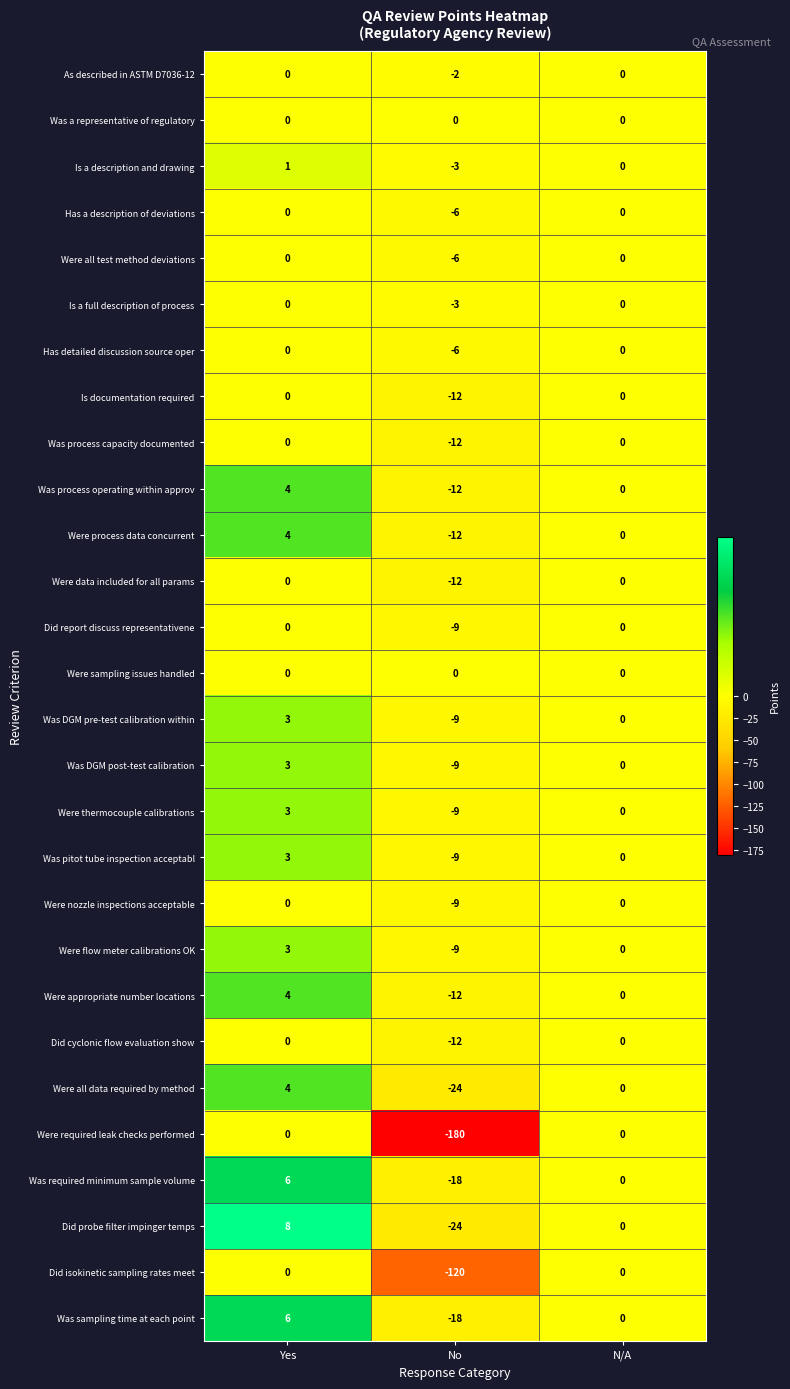

The Were flow meter calibrations OK series shows 7 at N/A. True or false?

False